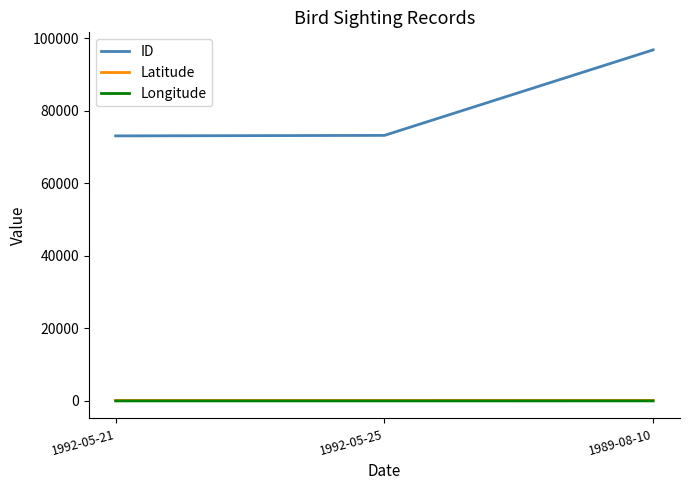

Which series has the widest spread of values?

ID